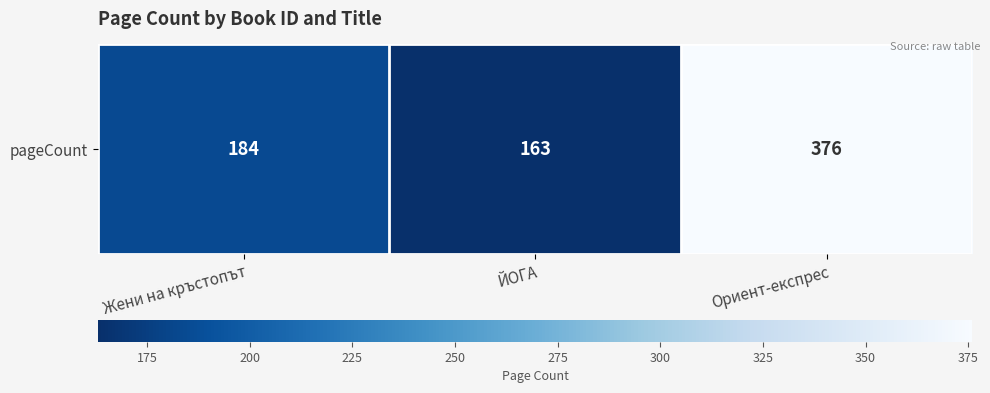

List the labels in order of value, smallest first.

ЙОГА, Жени на кръстопът, Ориент-експрес